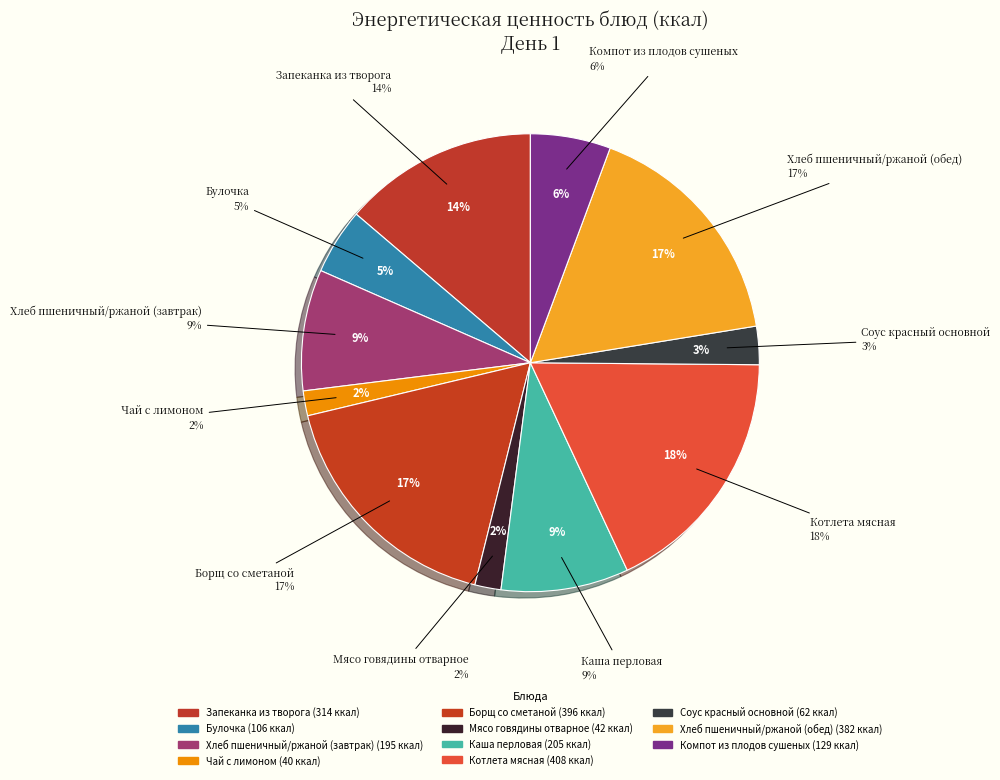

How many slices are in this pie chart?

11